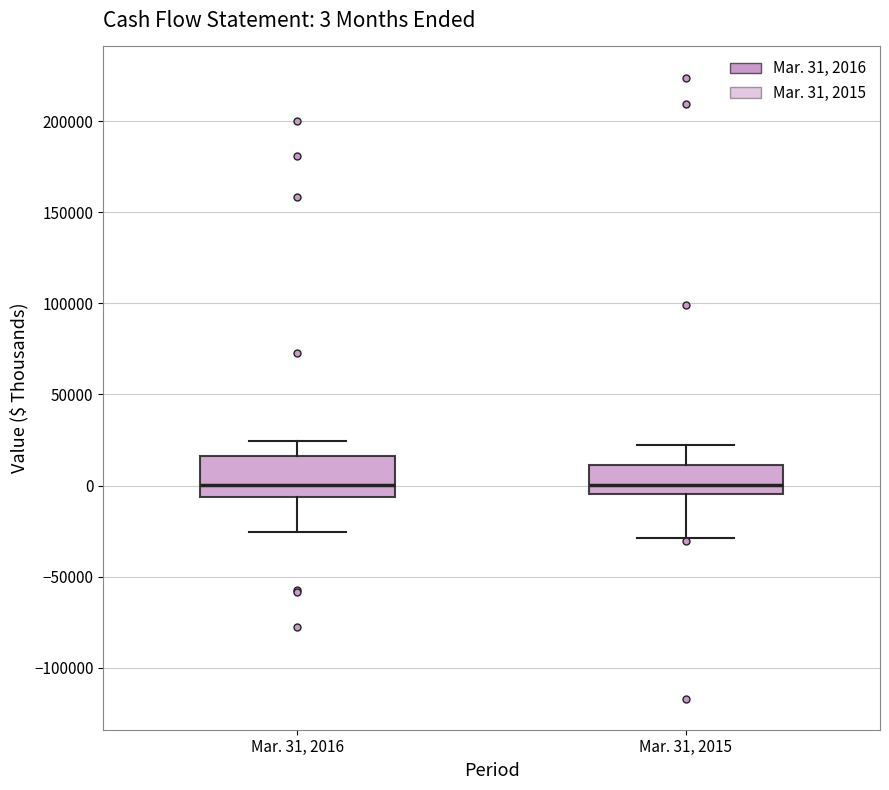

Comparing the boxes themselves (not the whiskers), which one is the tallest?

Mar. 31, 2016